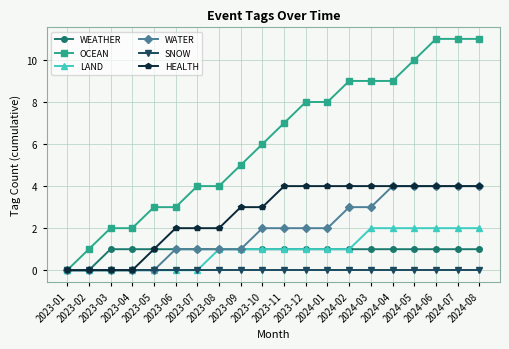

What is the maximum value shown in the chart?

11